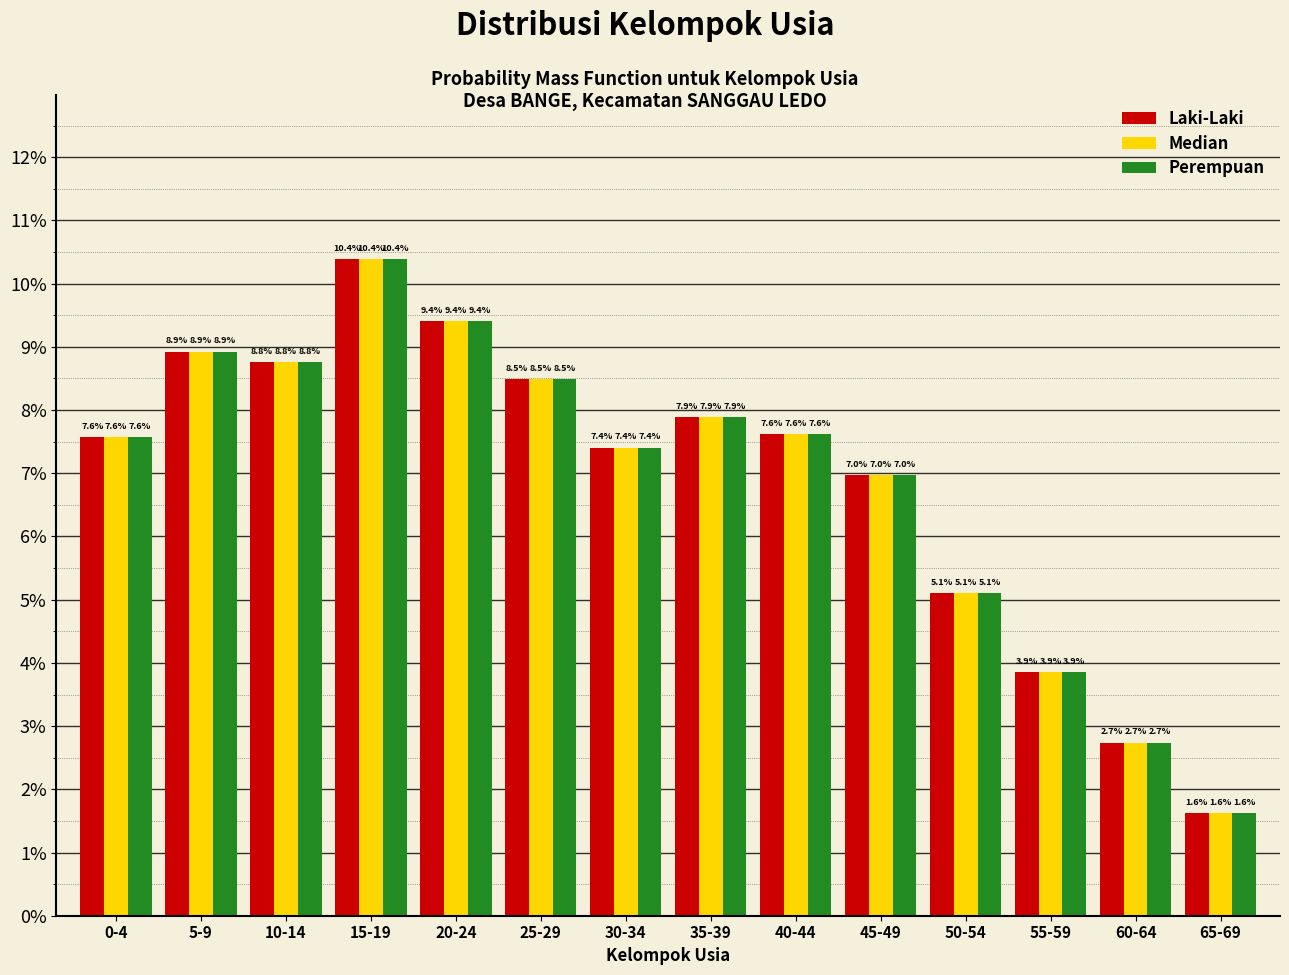

Does the chart contain stacked bars?

No